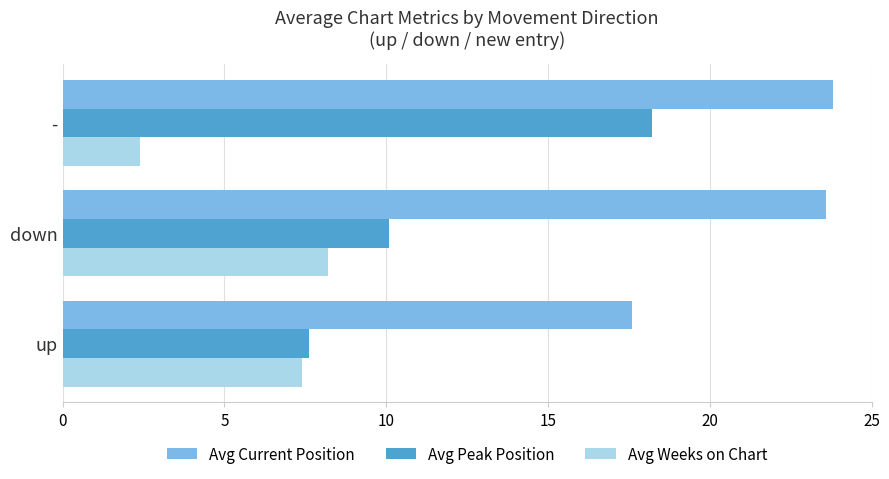

List the series in order of their overall mean, lowest first.

Avg Weeks on Chart, Avg Peak Position, Avg Current Position